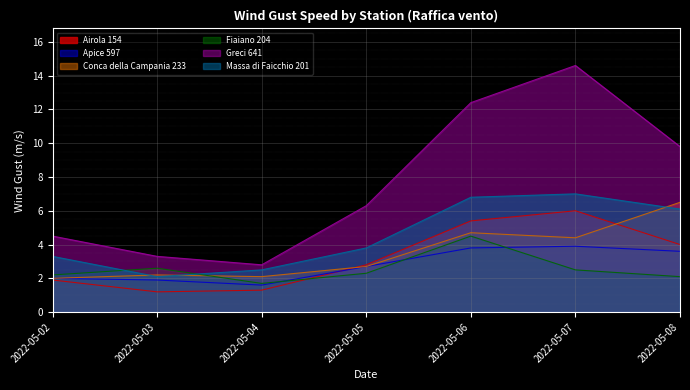

What is the maximum value for Massa di Faicchio 201?

7.0